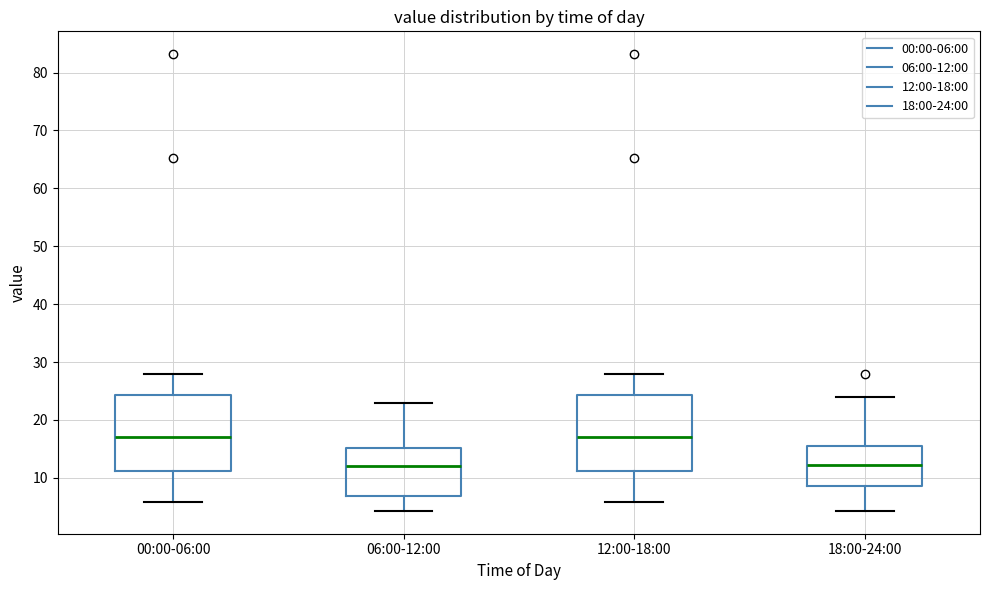

Reading left to right, read every box against the y-axis: the position of its median line, the range the box covers, and the ends of its whiskers. The values are not printed on the chart, so give them approximately, as read against the axis.

00:00-06:00: median 17, box 11 to 24, whiskers 6 to 28
06:00-12:00: median 12, box 7 to 15, whiskers 4 to 23
12:00-18:00: median 17, box 11 to 24, whiskers 6 to 28
18:00-24:00: median 12, box 9 to 16, whiskers 4 to 24